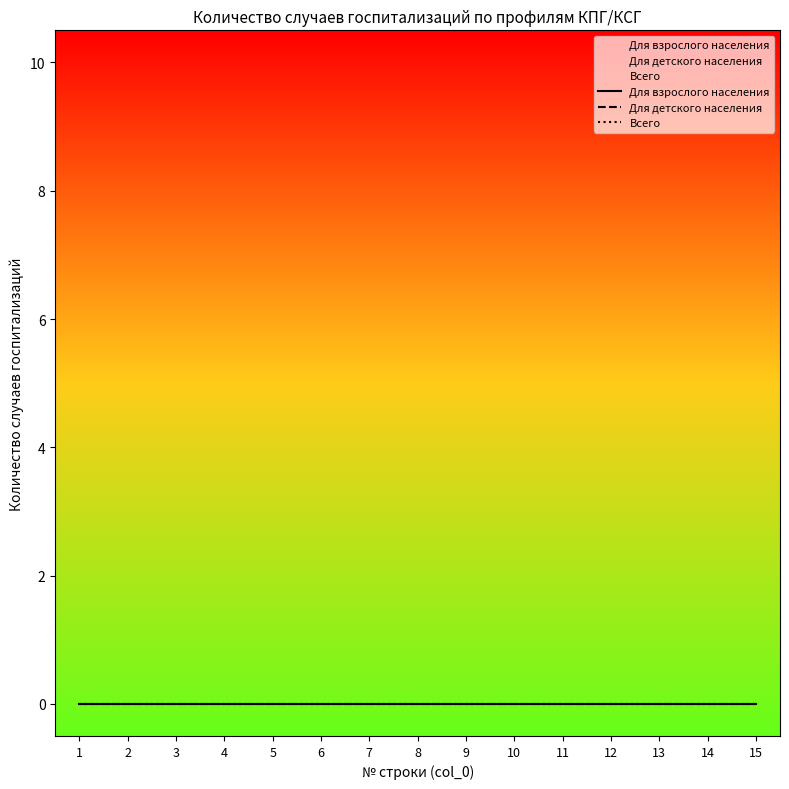

True or false: Всего and Для взрослого населения cross at least once.

False